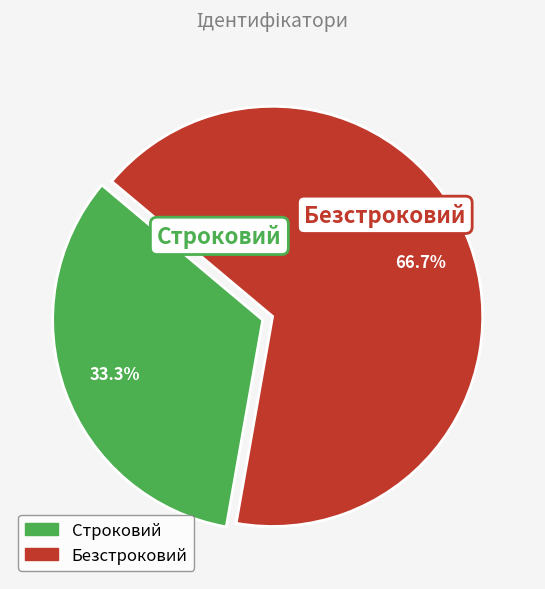

Is the sum of Строковий and Безстроковий greater than half?

Yes